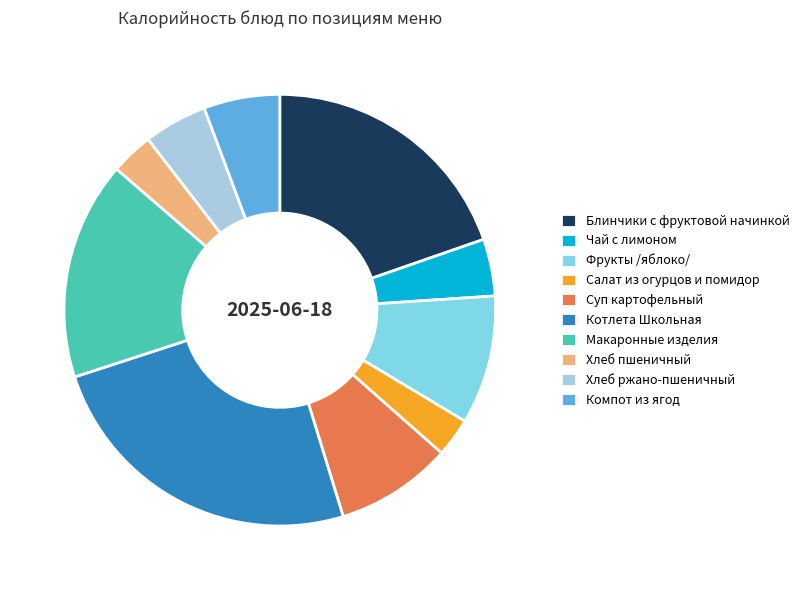

Combined, do Макаронные изделия and Котлета Школьная account for over 50%?

No